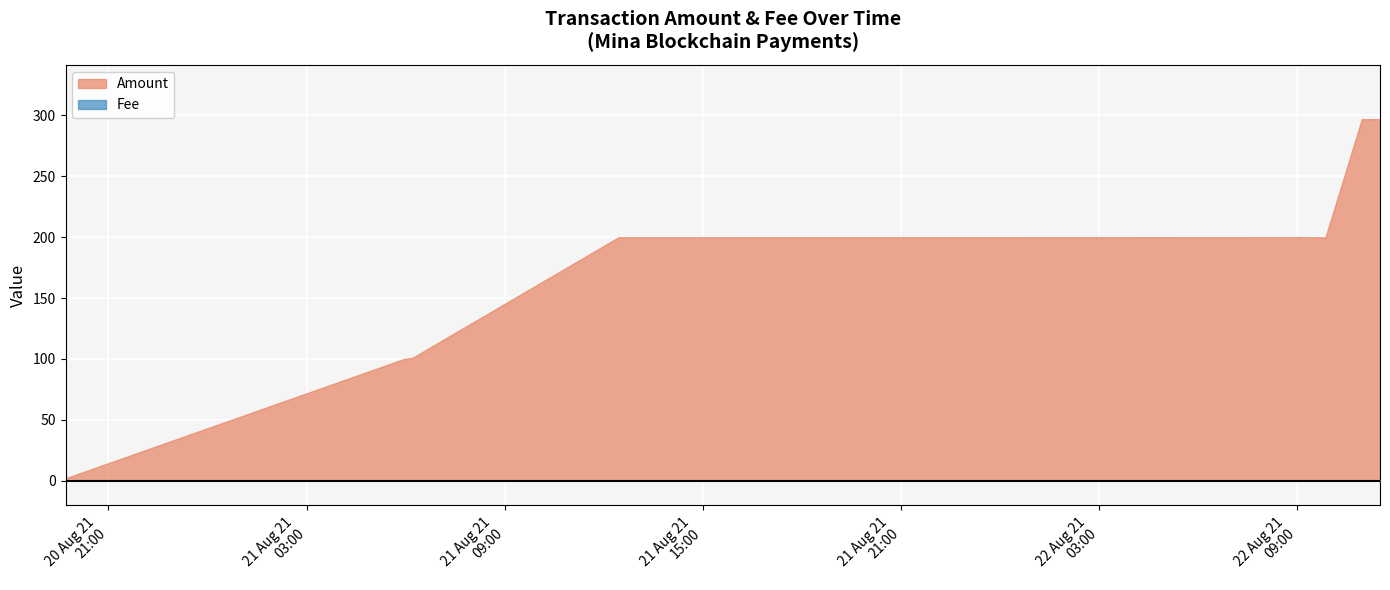

True or false: Fee and Amount cross at least once.

False